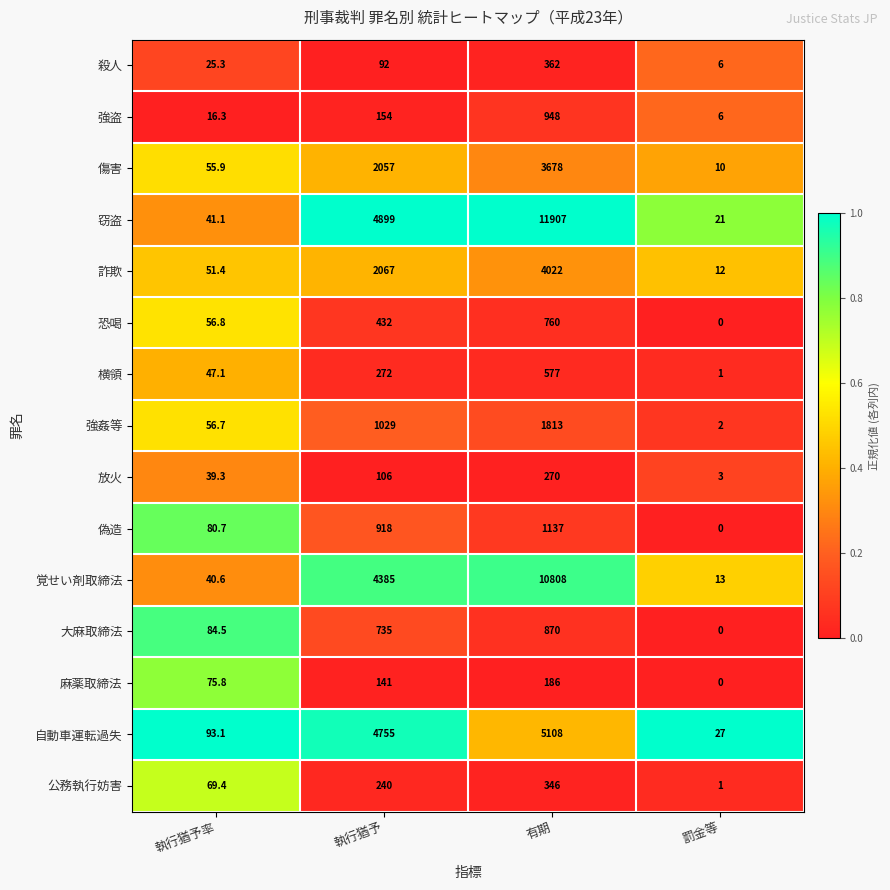

The 麻薬取締法 series shows 75.8 at 執行猶予率. True or false?

True